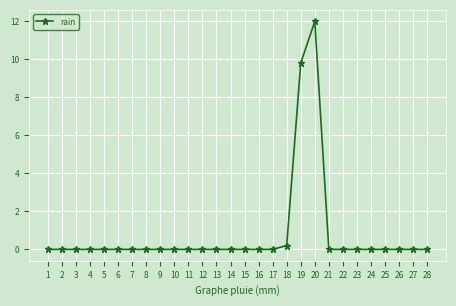

True or false: the data shows 0.0 at 17.

True